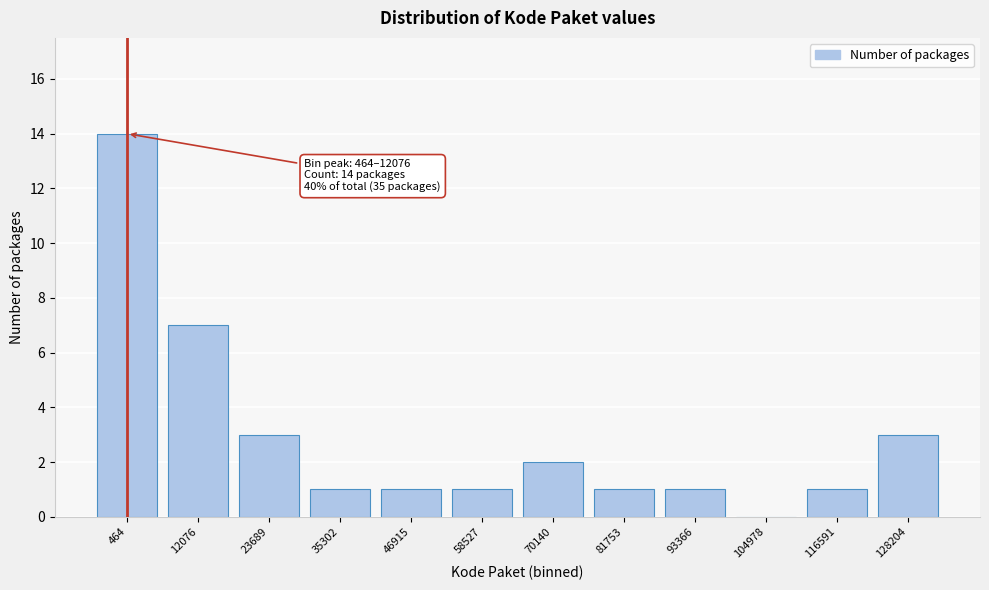

Reading left to right, what are all the values shown in this chart?

464=14	12076=7	23689=3	35302=1	46915=1	58527=1	70140=2	81753=1	93366=1	104978=0	116591=1	128204=3